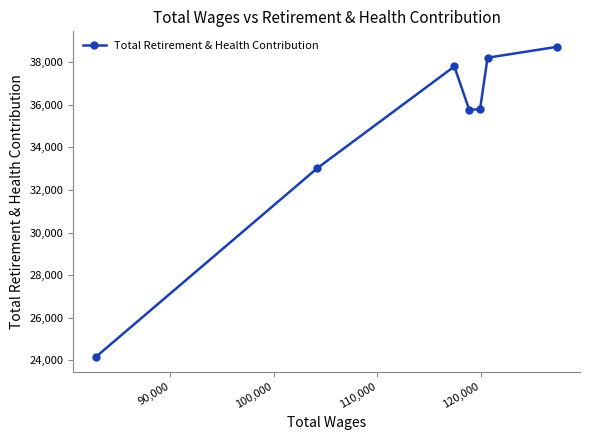

What is the smallest value displayed?

24182